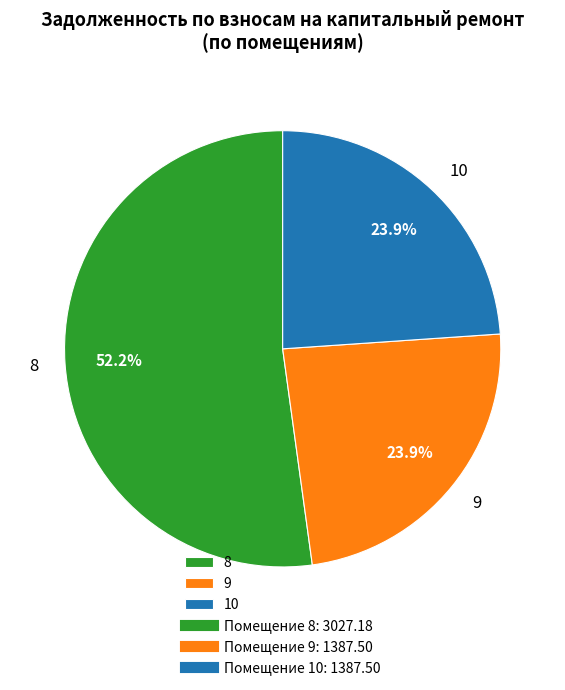

Is there a majority slice in this chart?

Yes